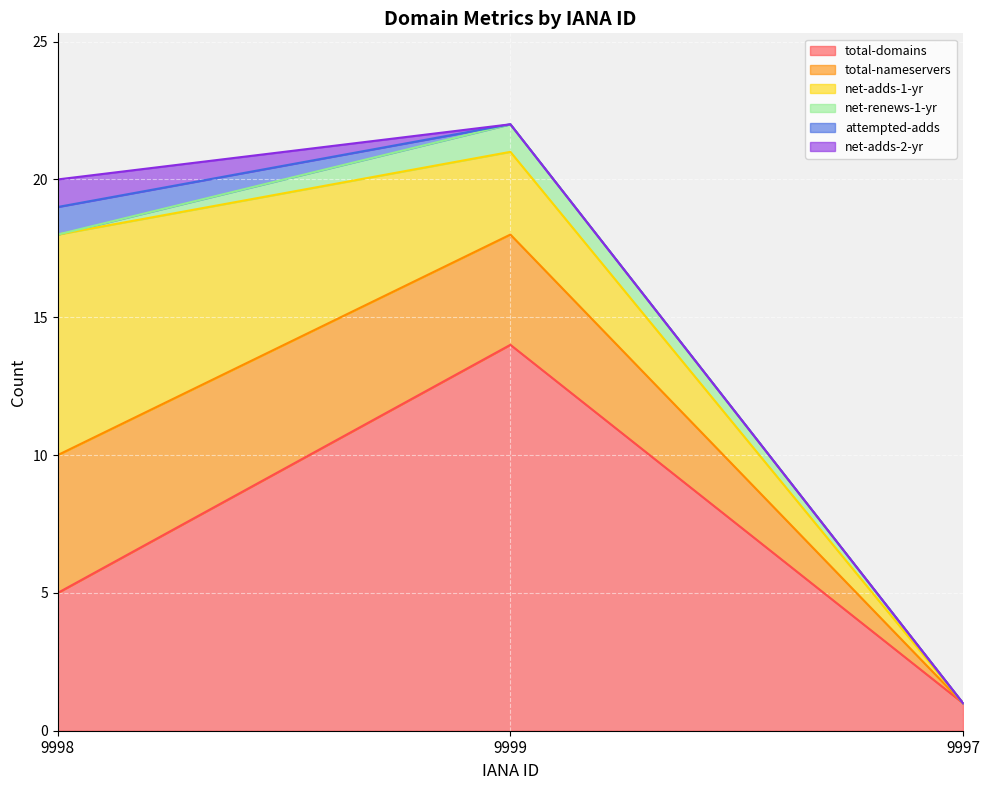

What are all the series names shown in the legend?

total-domains, total-nameservers, net-adds-1-yr, net-renews-1-yr, attempted-adds, net-adds-2-yr